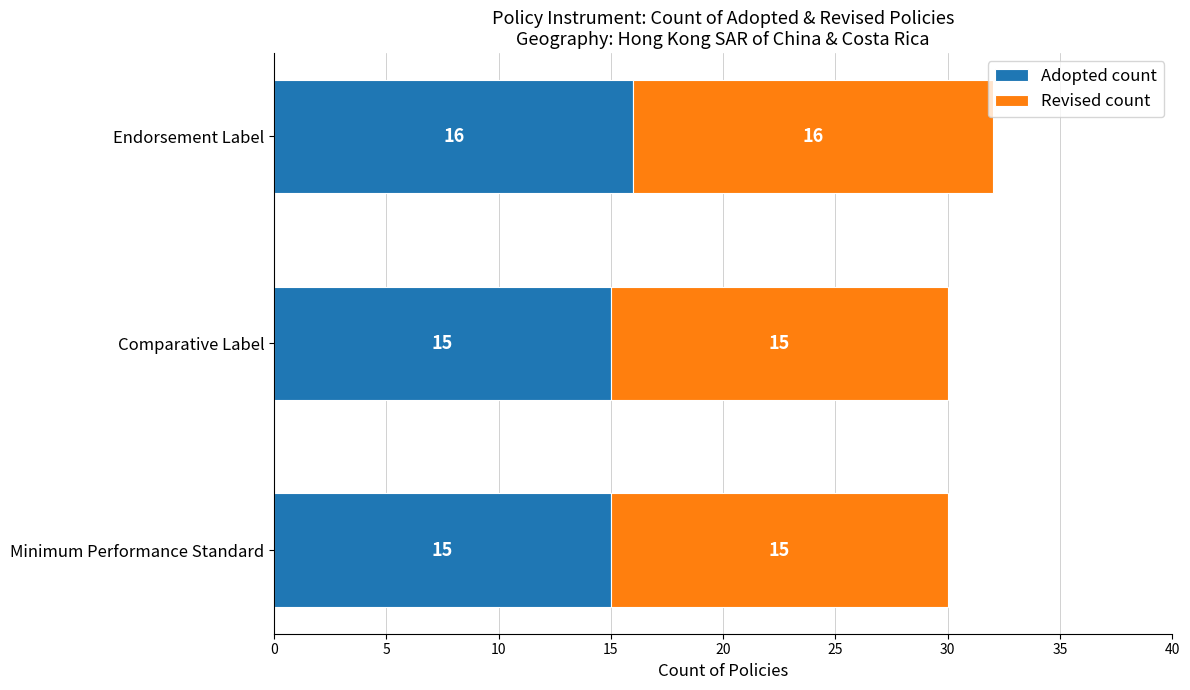

What are all the series names shown in the legend?

Adopted count, Revised count